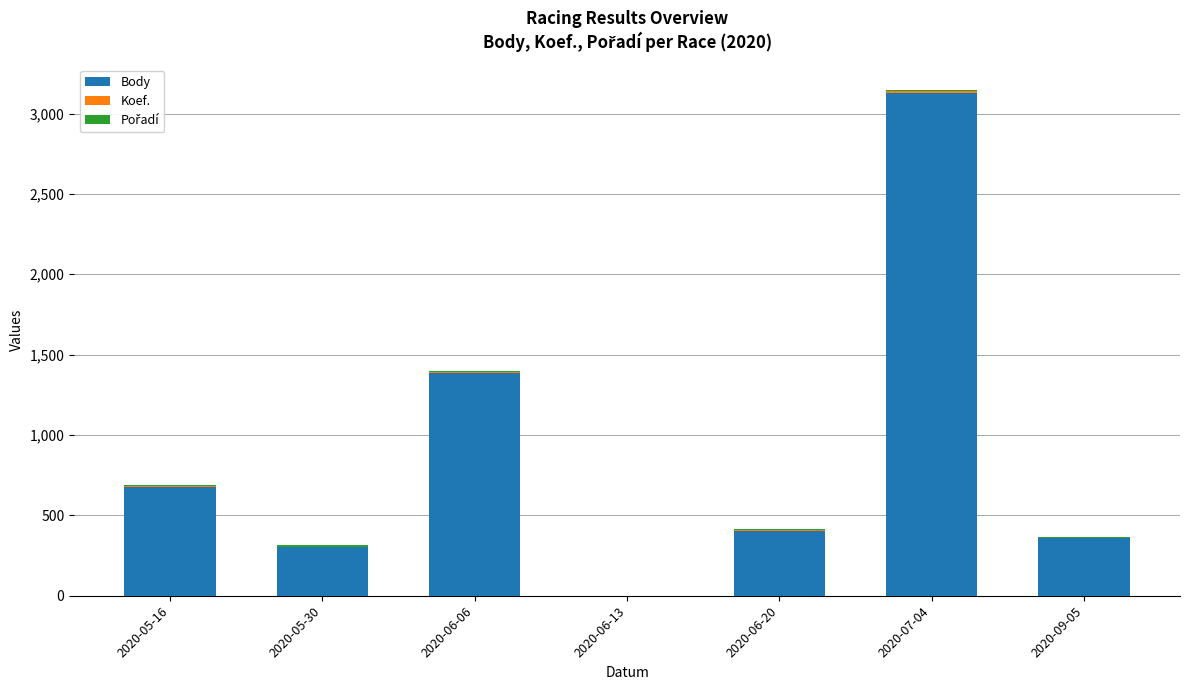

Which category has the highest value in the Body series?

2020-07-04